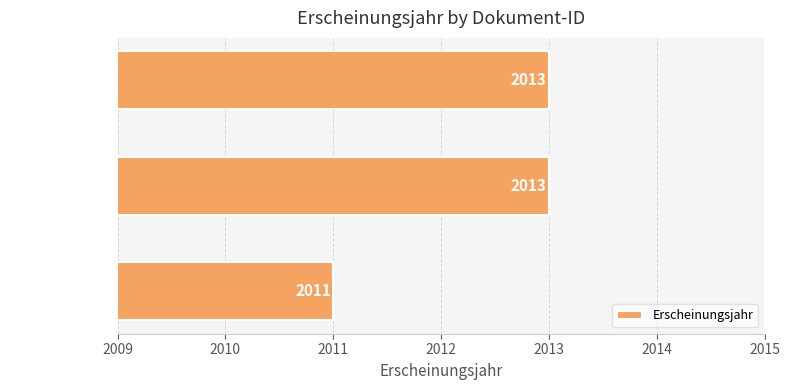

What is the ratio of the value at OPUS4-6593 to the value at OPUS4-6587?

1.0